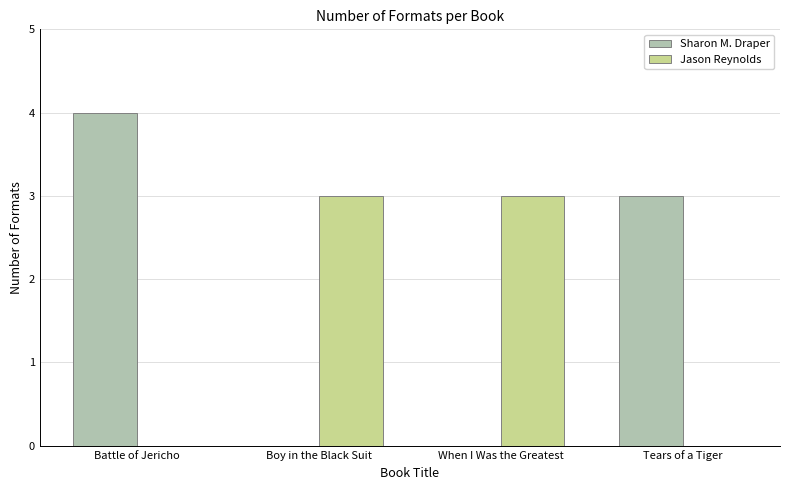

The value of Sharon M. Draper at Battle of Jericho is 6. True or false?

False